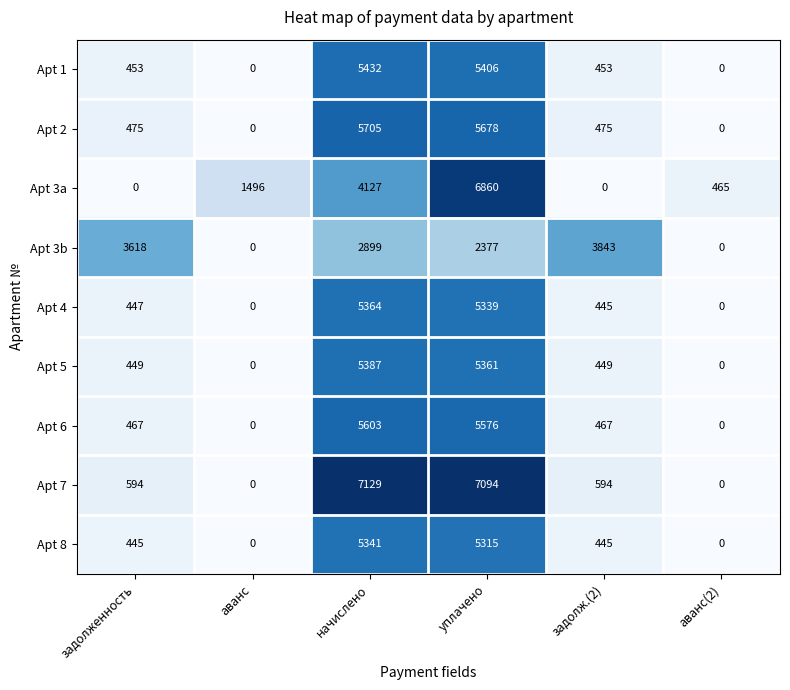

At which category is the sum across all series the highest?

уплачено